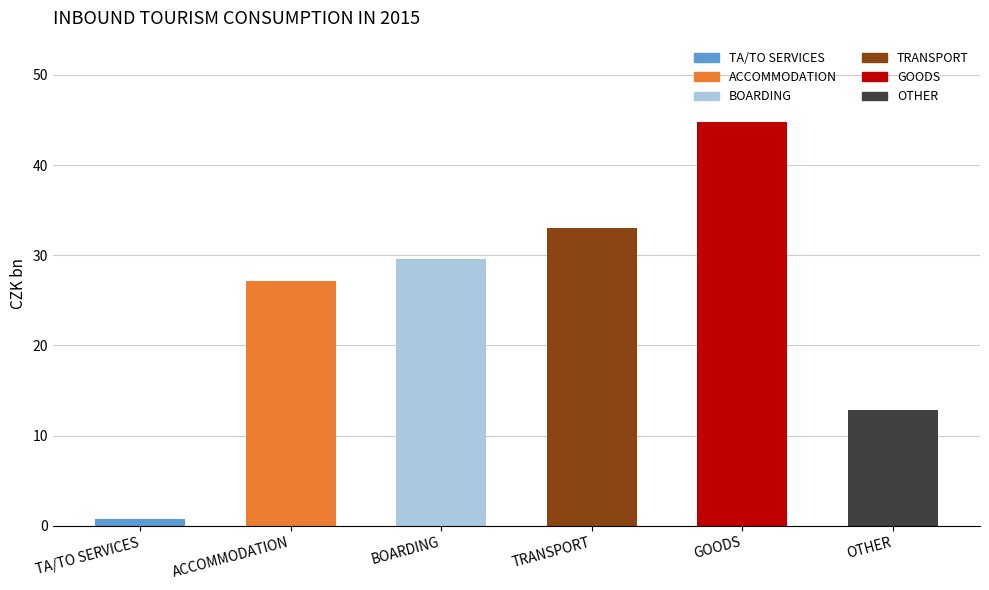

What is the label of the 6th bar from the left?

OTHER